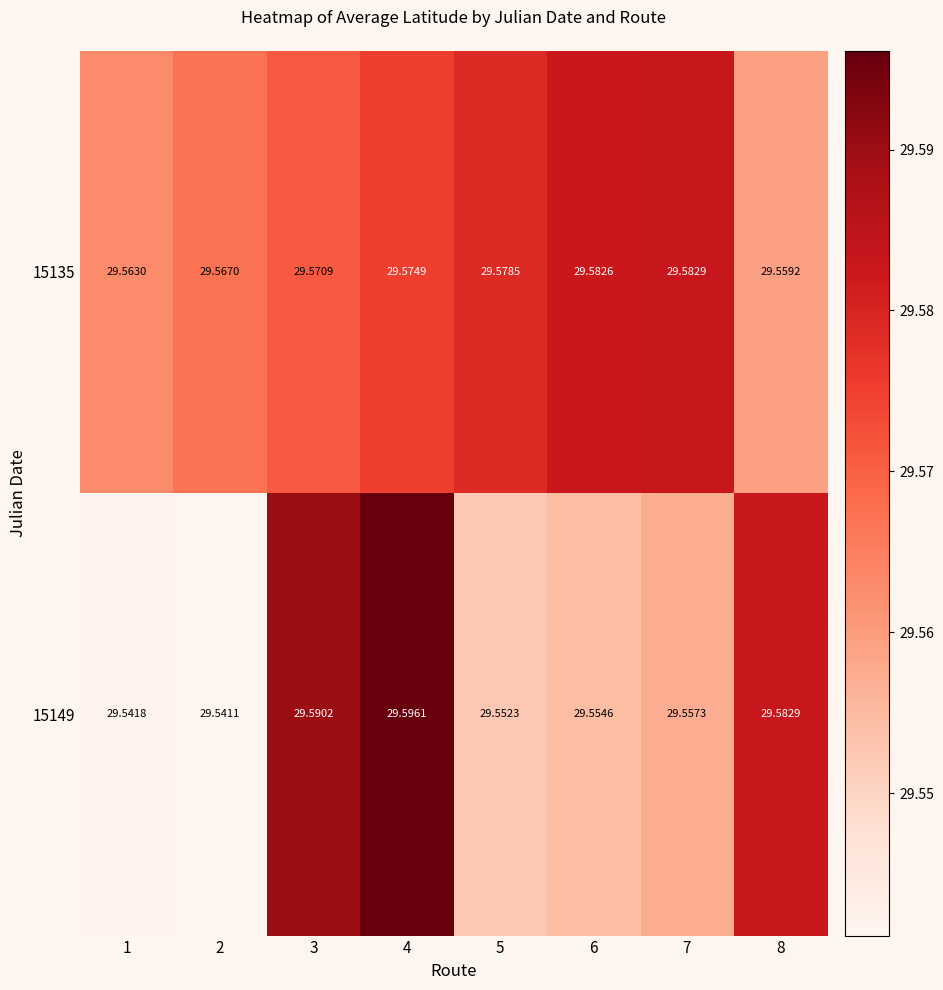

At which category does the chart reach its peak across all series?

4